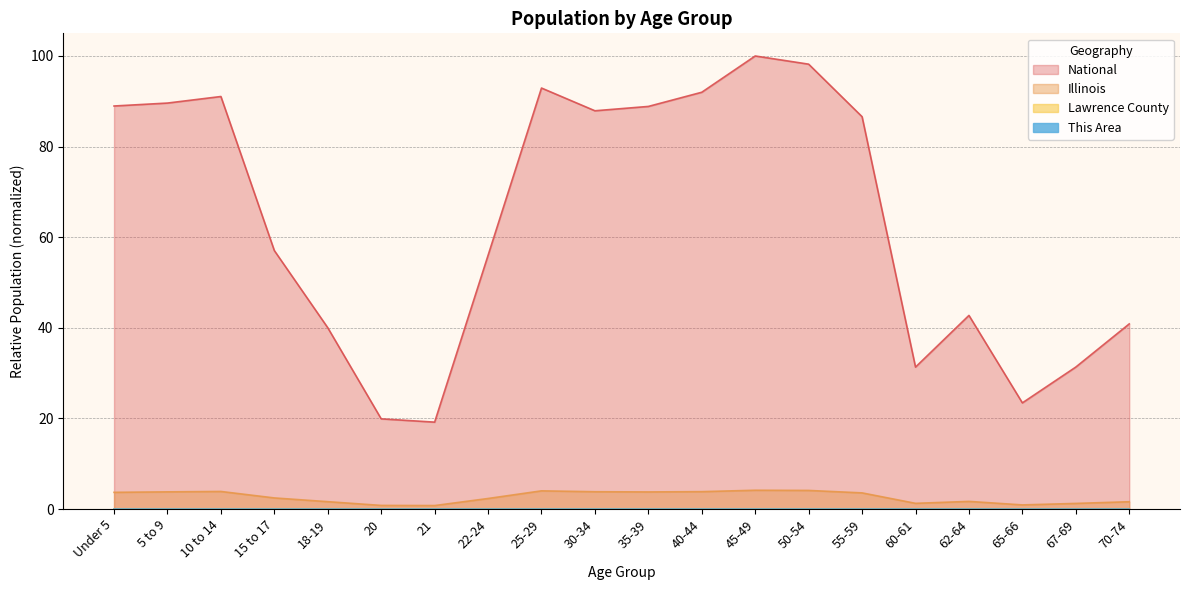

At which label is National closest to 59?

15 to 17